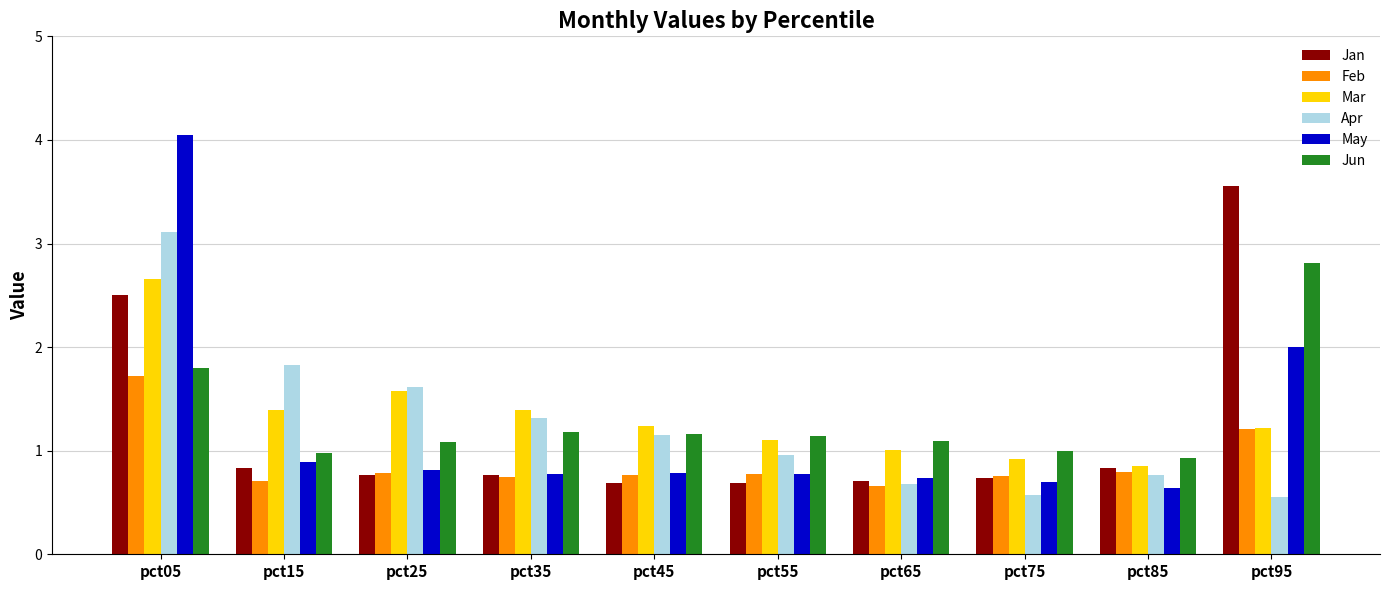

What is the difference between the highest and lowest values at pct05?

2.3